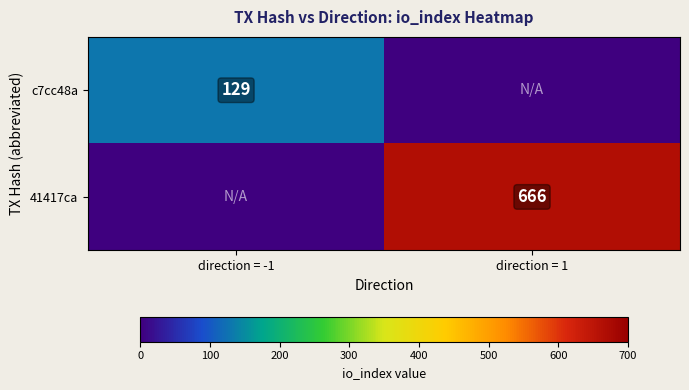

The value of c7cc48a at direction = -1 is 129. True or false?

True